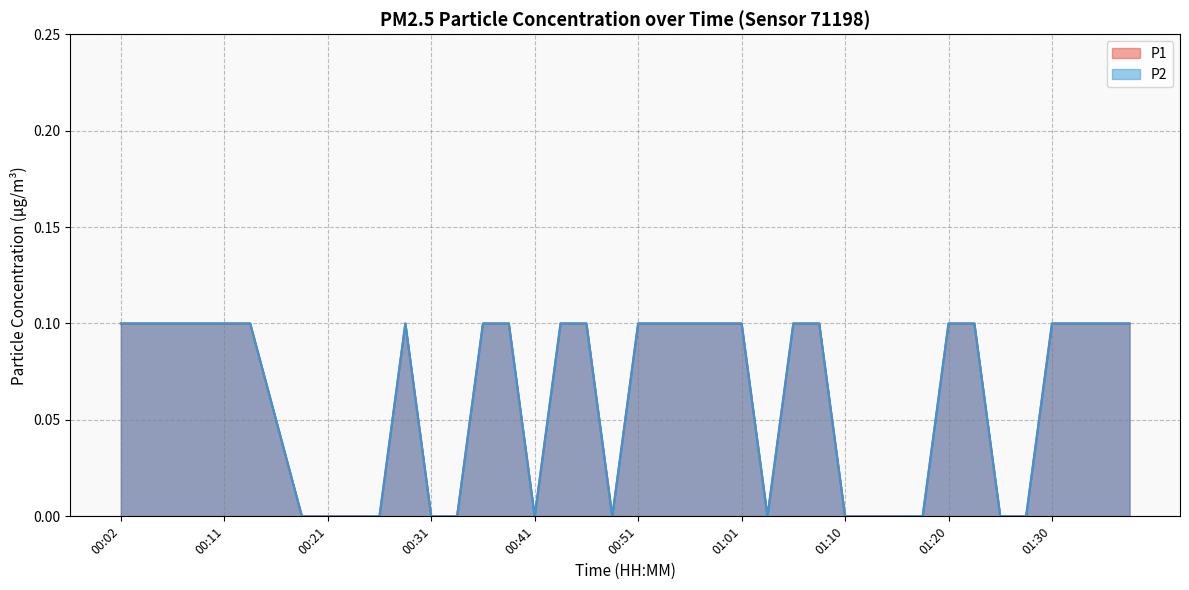

At how many categories does at least one series exceed 0?

25